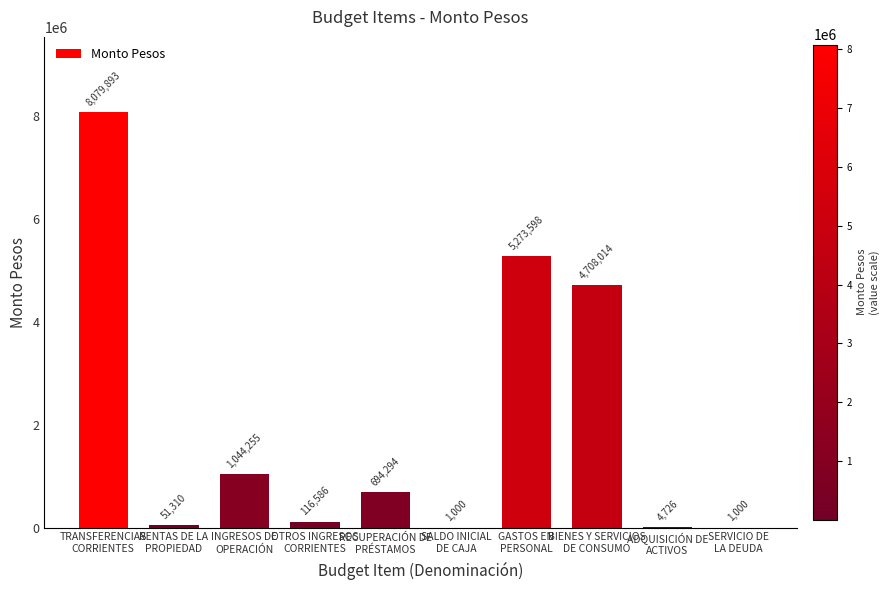

What is the maximum value shown in the chart?

8079893